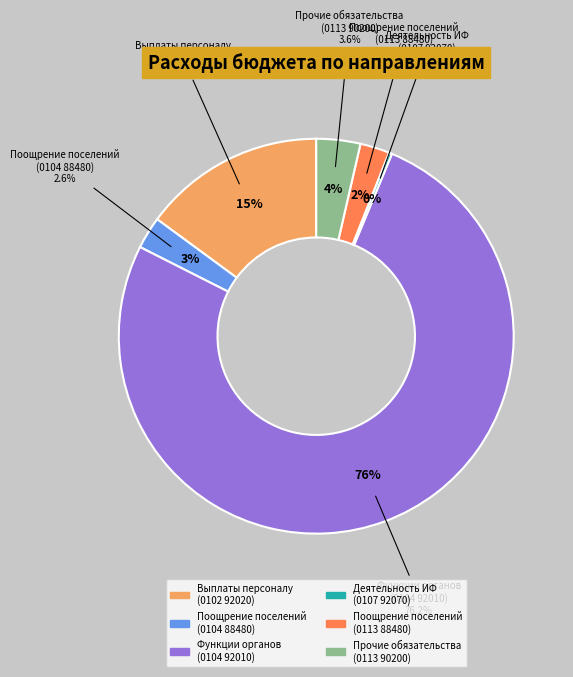

What is the change in value from Поощрение городского и сельских поселений (0104 88480) to Поощрение городского и сельских поселений (0113 88480)?

-11915.9